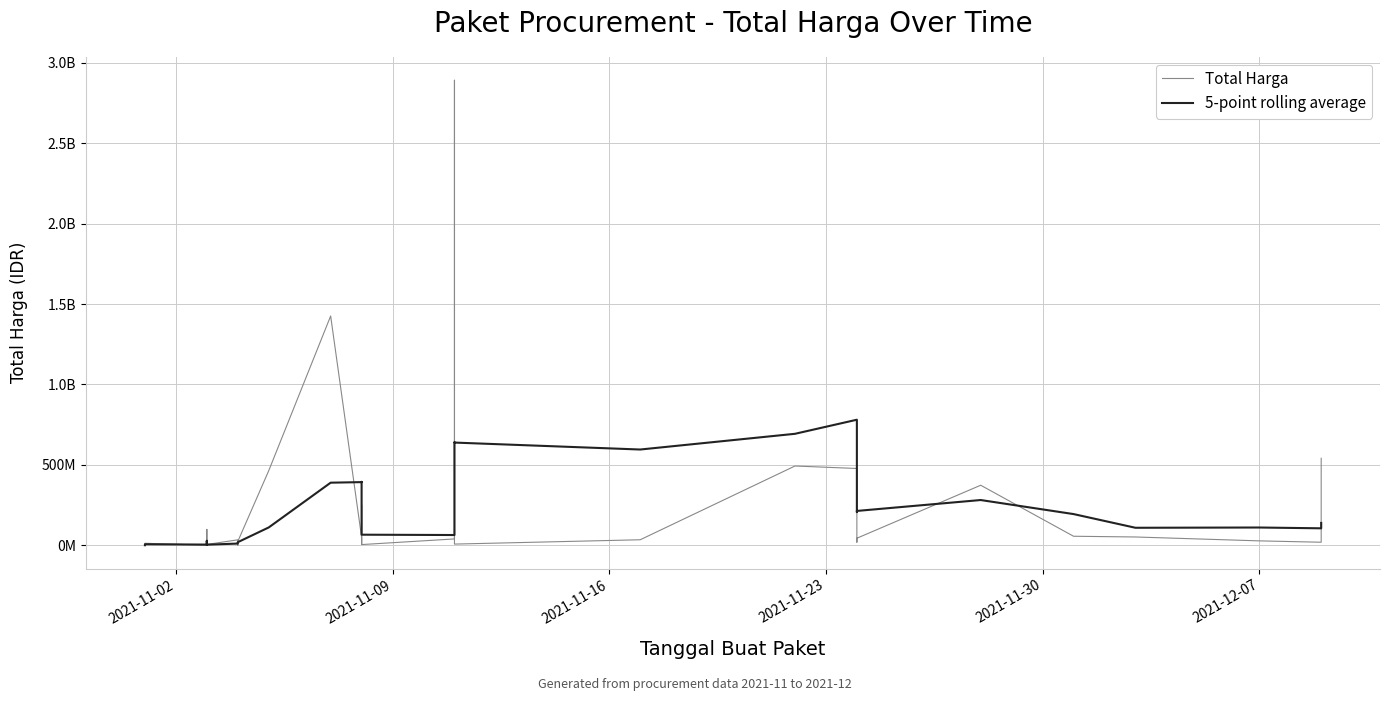

What is the label of the 35th point from the right?

2021-11-02